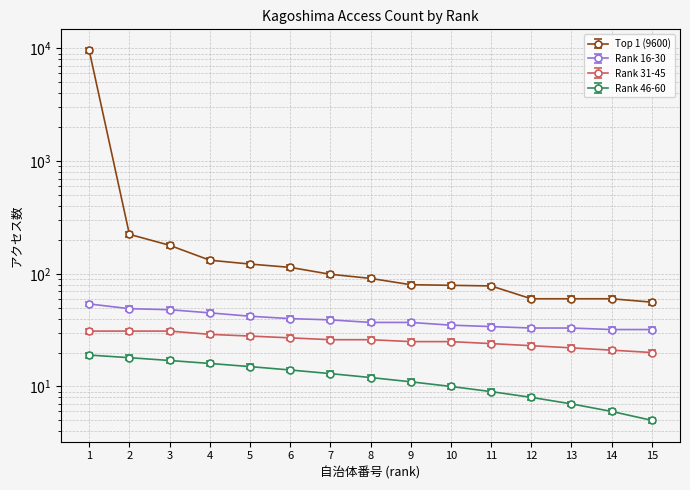

Between 13 and 14, which is larger?

13